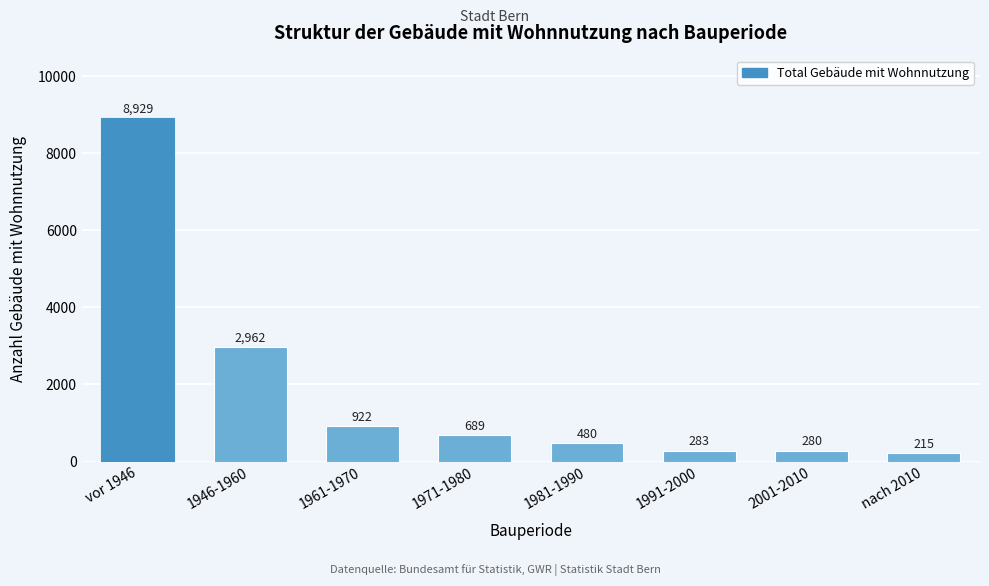

Reading left to right, what are all the values shown in this chart?

vor 1946=8929	1946-1960=2962	1961-1970=922	1971-1980=689	1981-1990=480	1991-2000=283	2001-2010=280	nach 2010=215